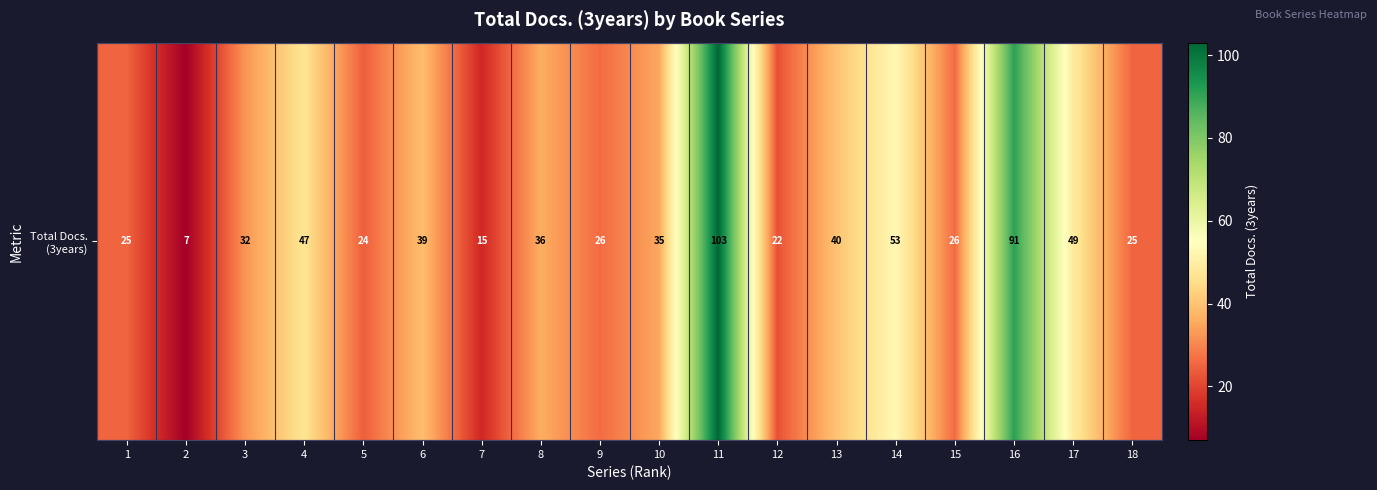

True or false: the data shows 49 at 17.

True